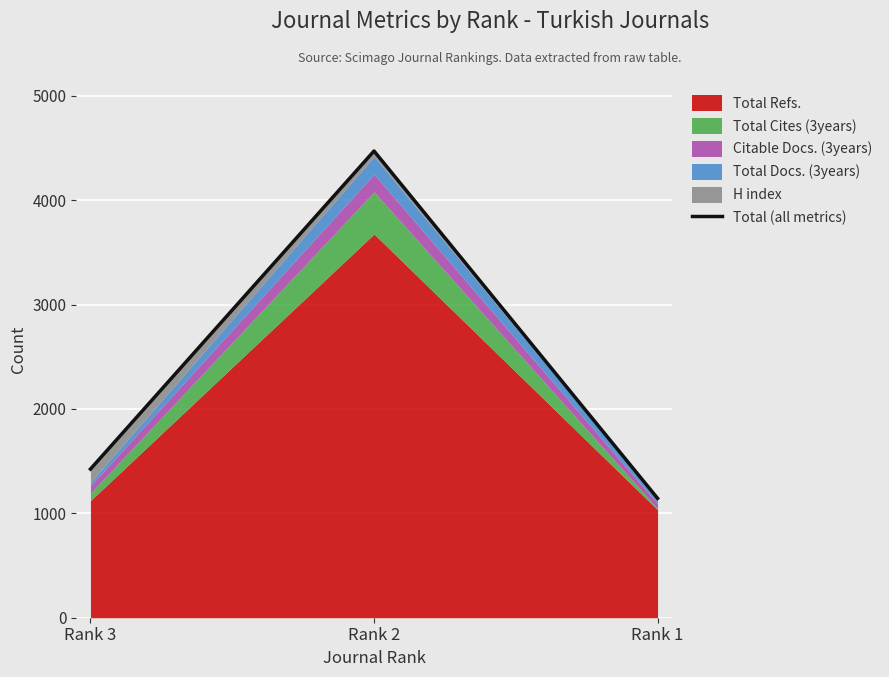

What is the value of the 1st point from the left?

1424